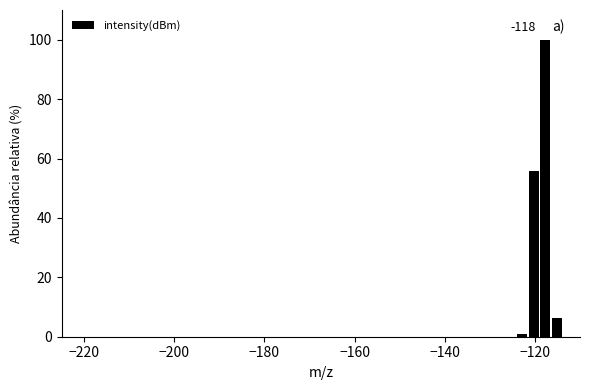

Read against the x-axis, roughly where is the centre of the tallest bar?

-118